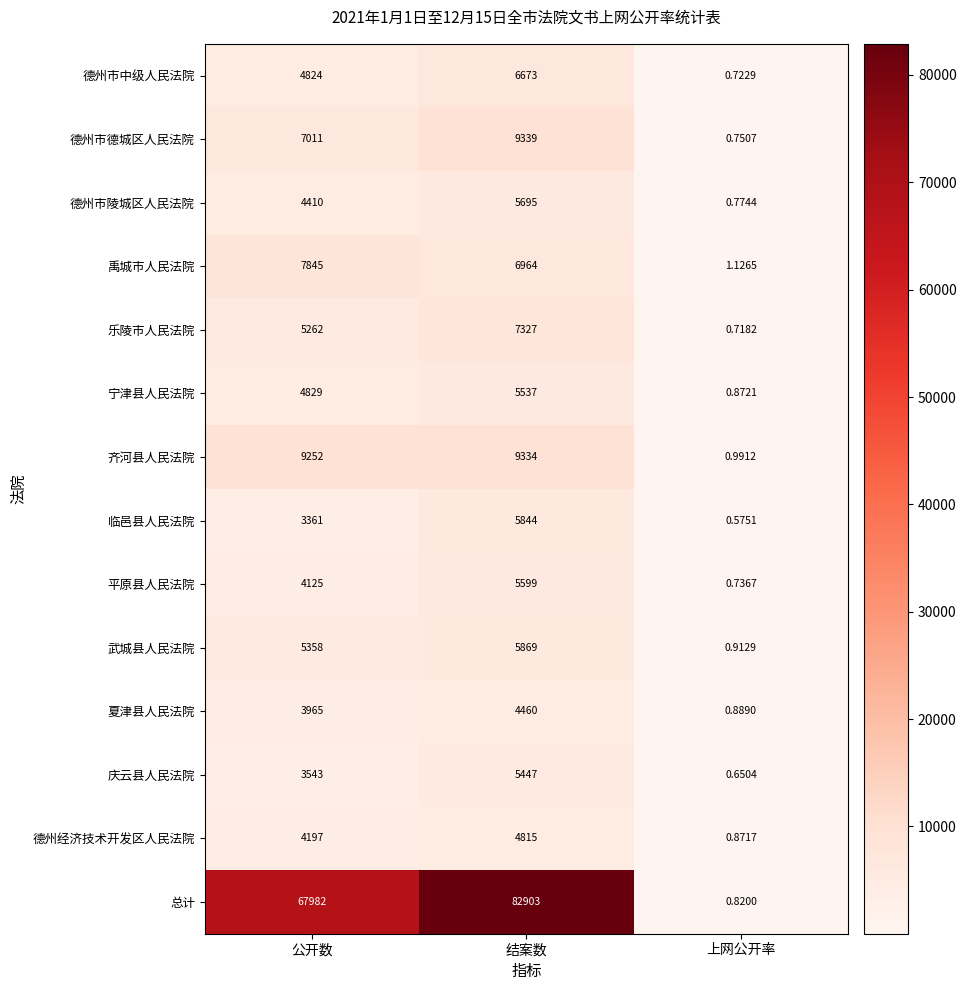

At which label is 夏津县人民法院 closest to 2230?

公开数